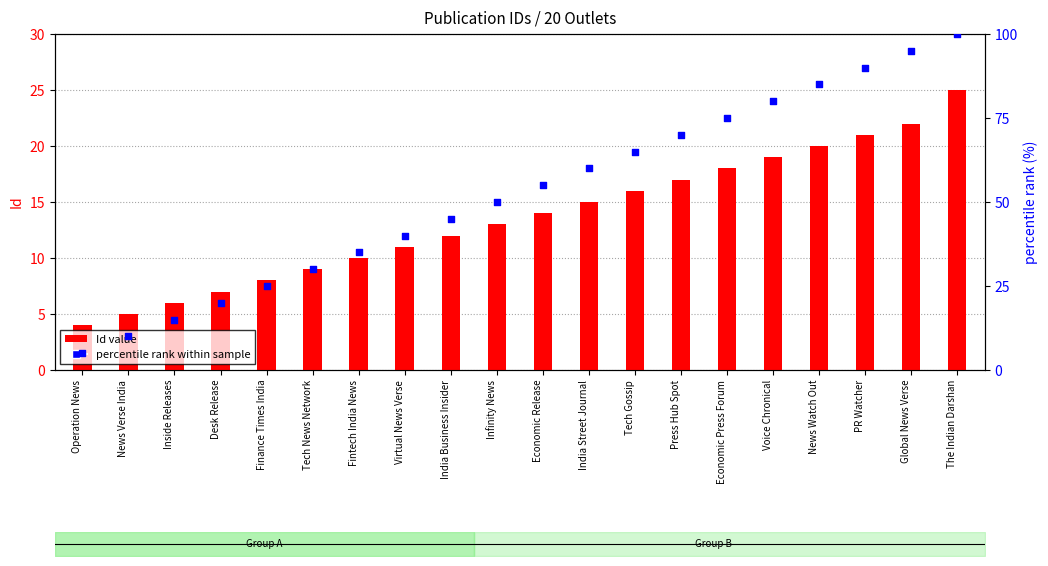

What are all the series names shown in the legend?

Id value, percentile rank within sample